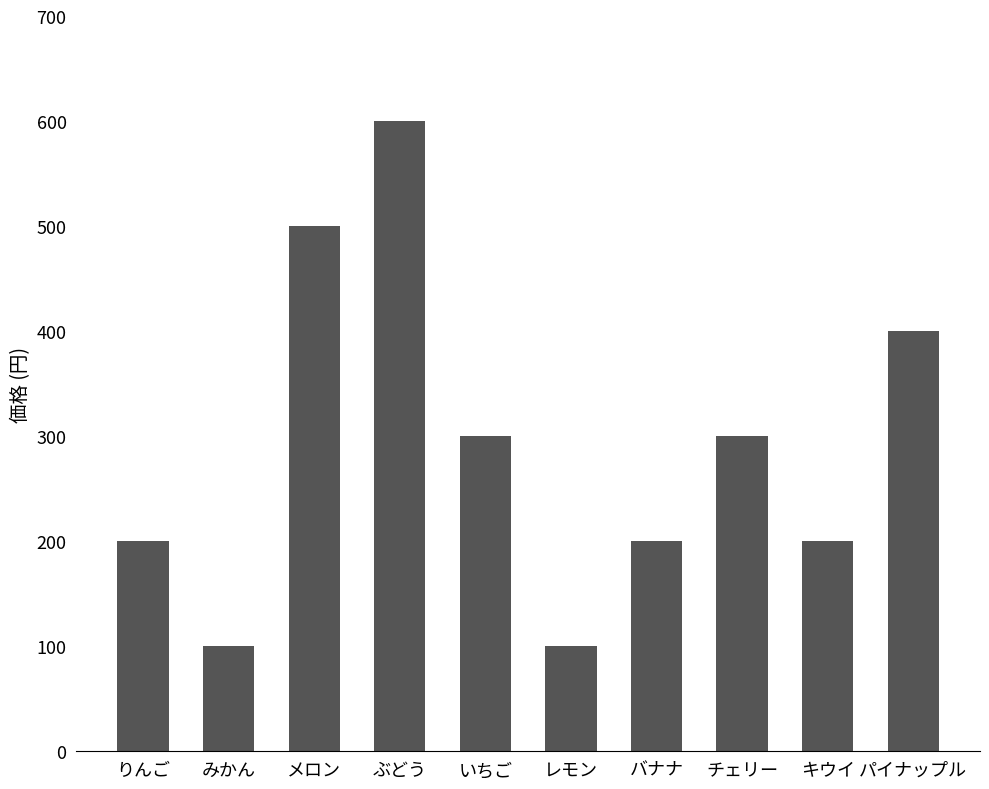

What is the label of the 2nd bar from the left?

みかん